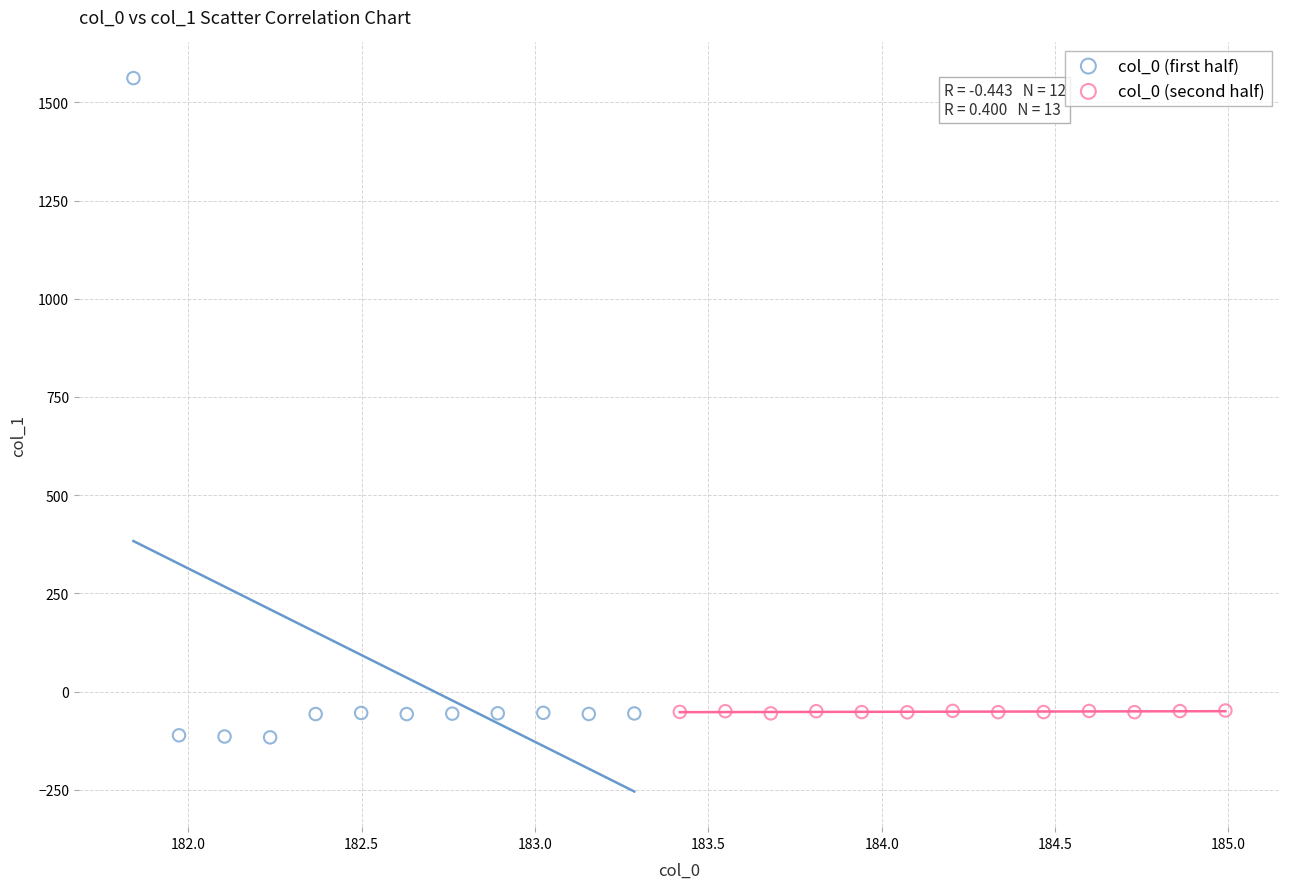

What are all the series names shown in the legend?

col_0 (first half), col_0 (second half)